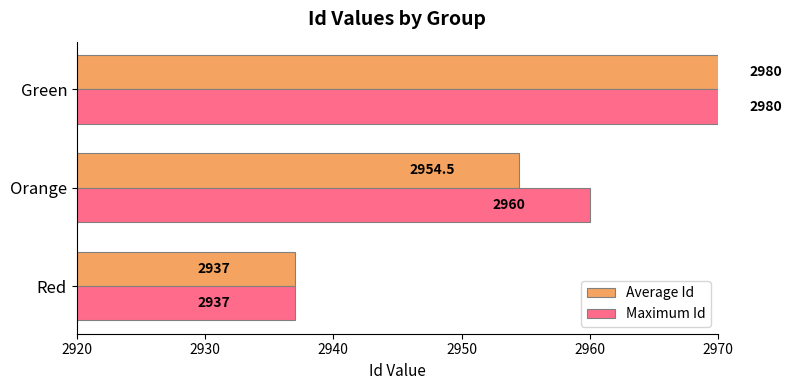

What are all the series names shown in the legend?

Average Id, Maximum Id